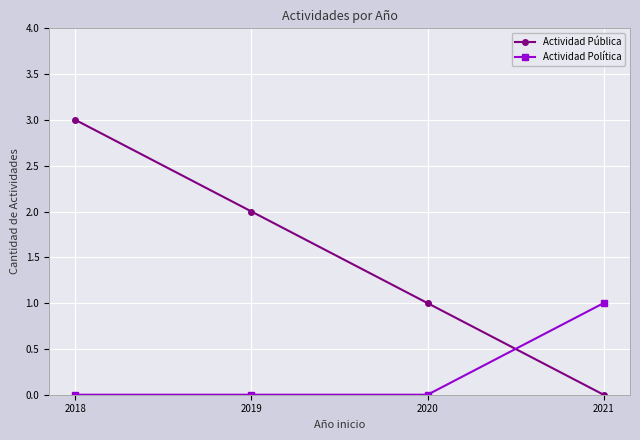

What is the average value of the Actividad Pública series?

2